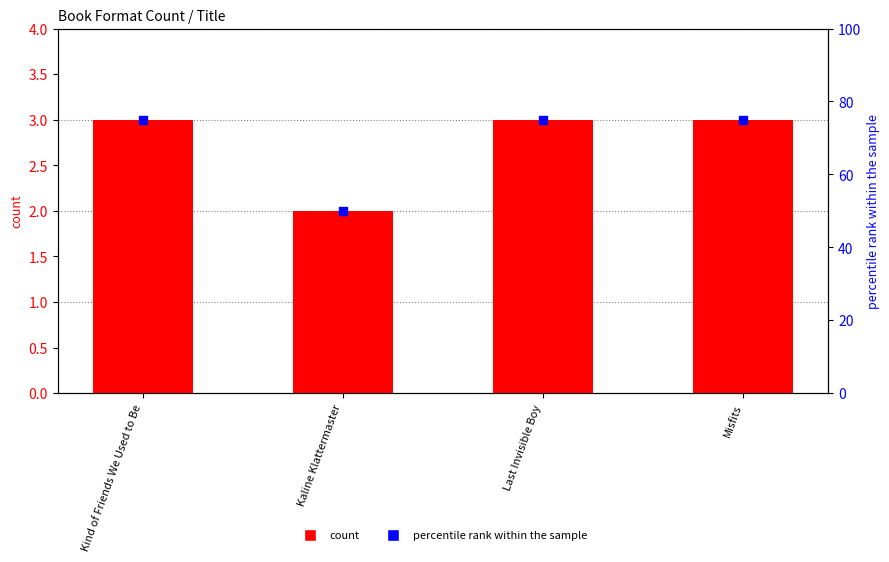

At how many categories does at least one series exceed 33?

4